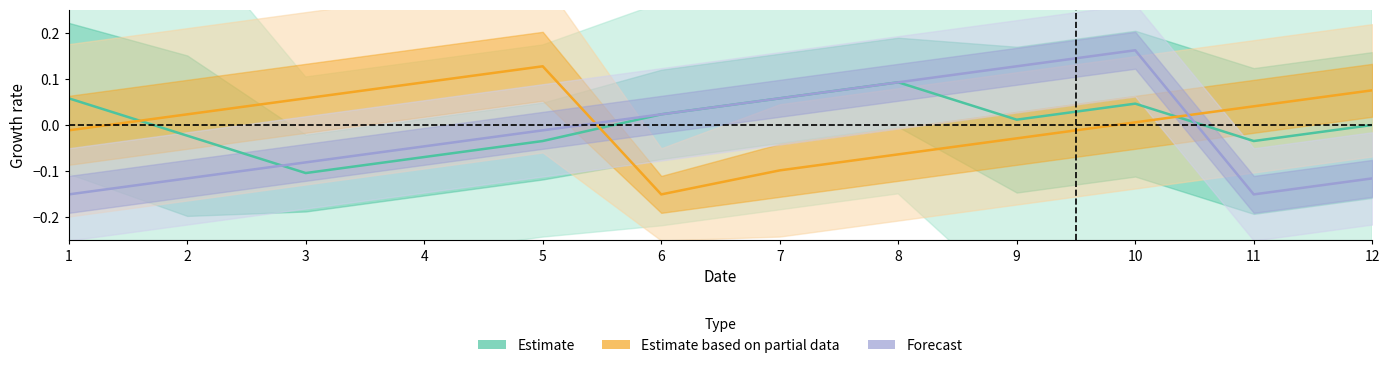

Where is Estimate based on partial data nearest to the value 0?

10